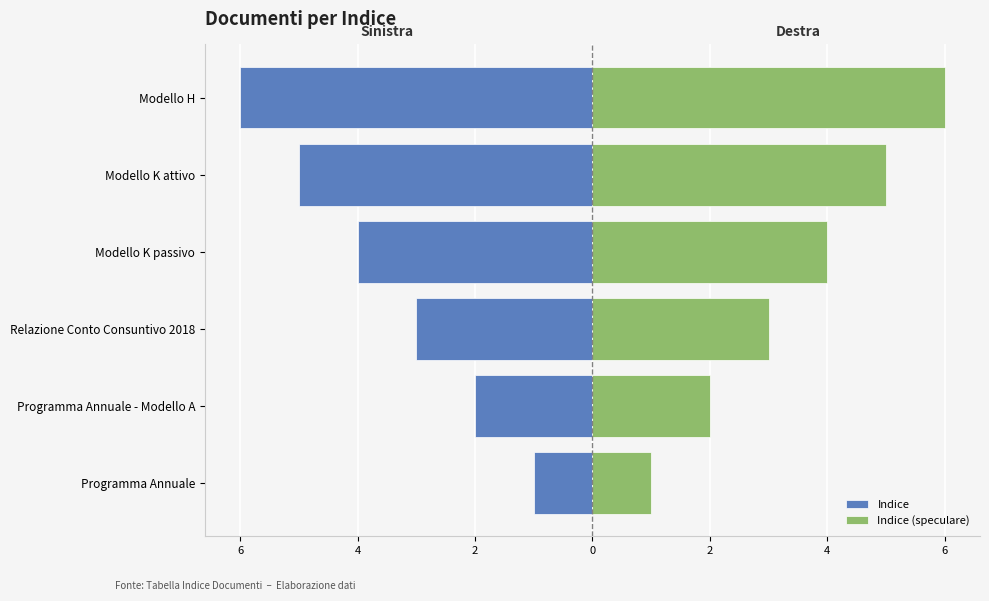

Between Relazione Conto Consuntivo 2018 and Modello H, which is larger?

Relazione Conto Consuntivo 2018